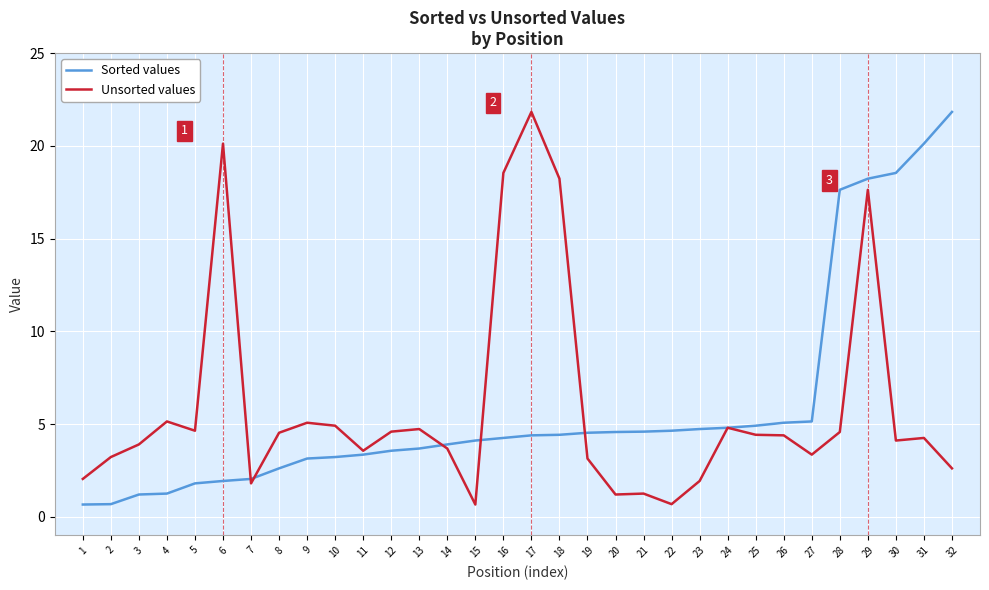

The value of Unsorted values at 18 is 18.2. True or false?

True